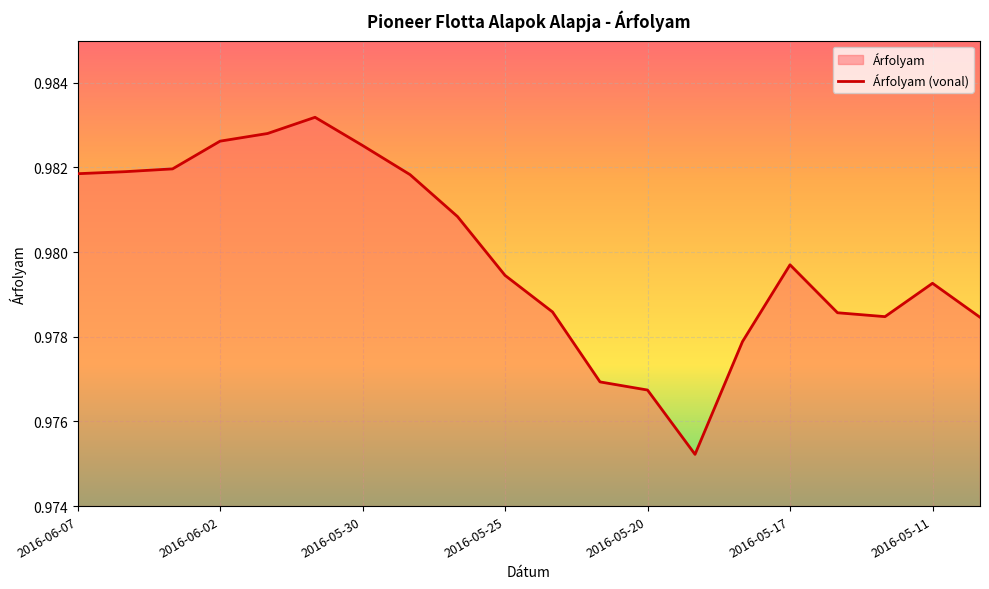

The value at 2016-05-20 is 0.7. True or false?

False